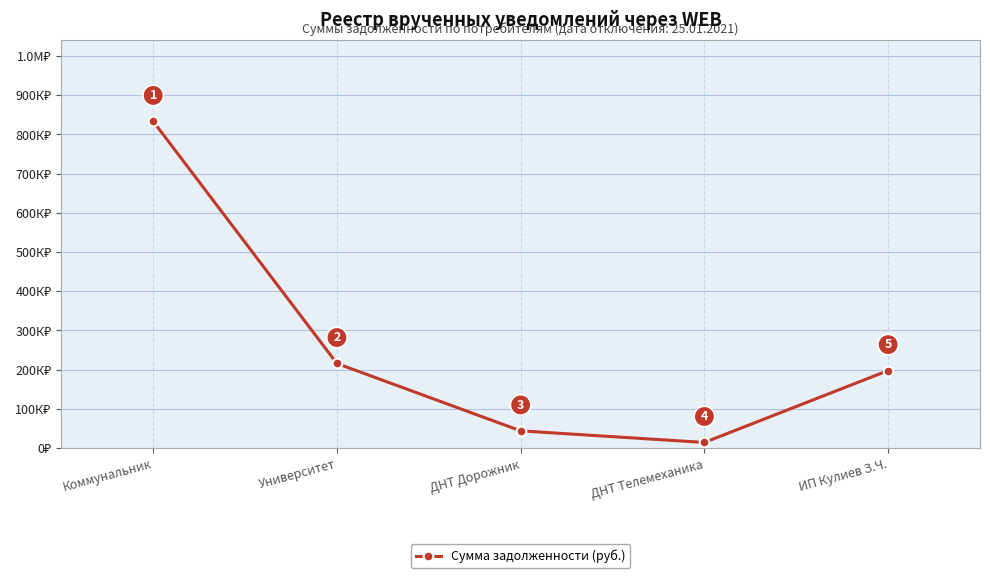

Does the chart have visible grid lines?

Yes